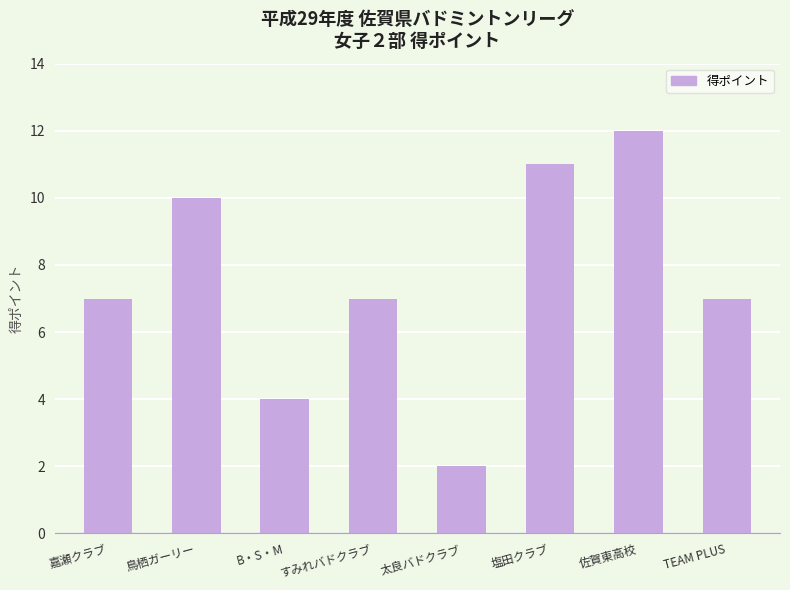

The value at すみれバドクラブ is 12. True or false?

False